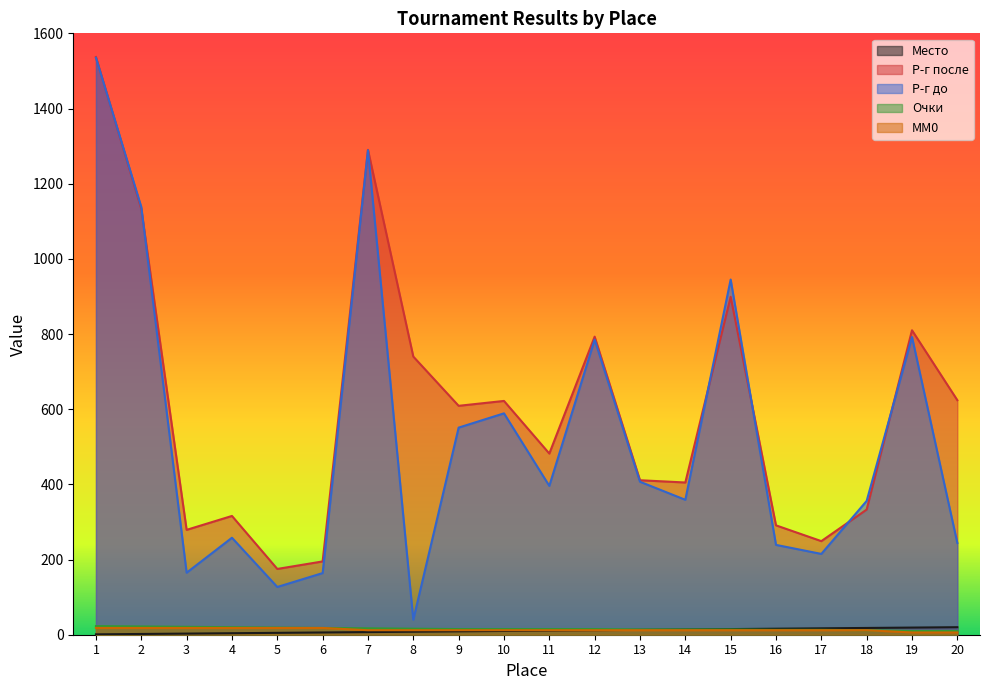

At which category is the sum across all series the highest?

1